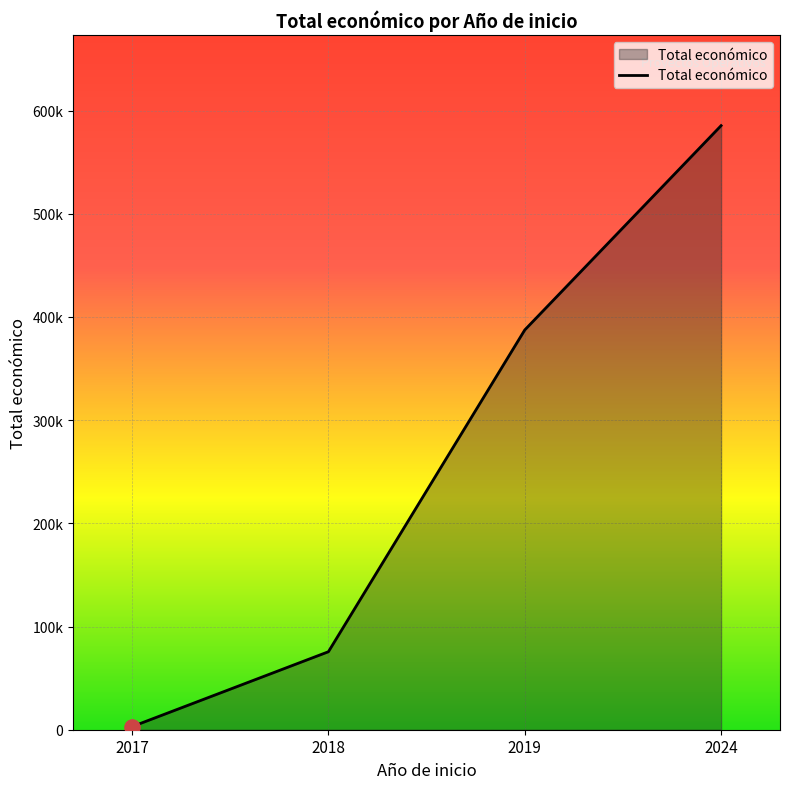

What is the change in value from 2017 to 2018?

+72575